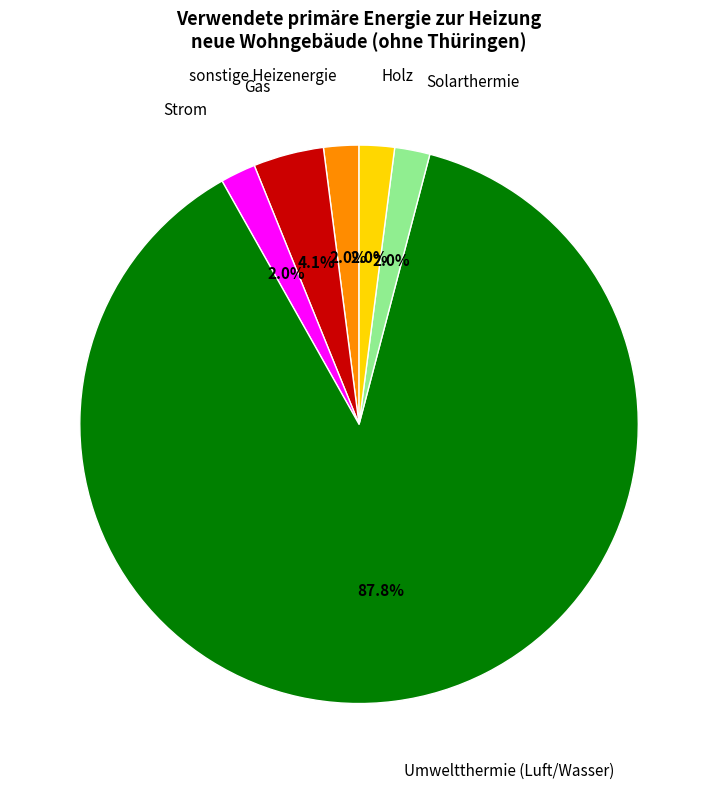

Is there any slice that represents more than half of the pie?

Yes